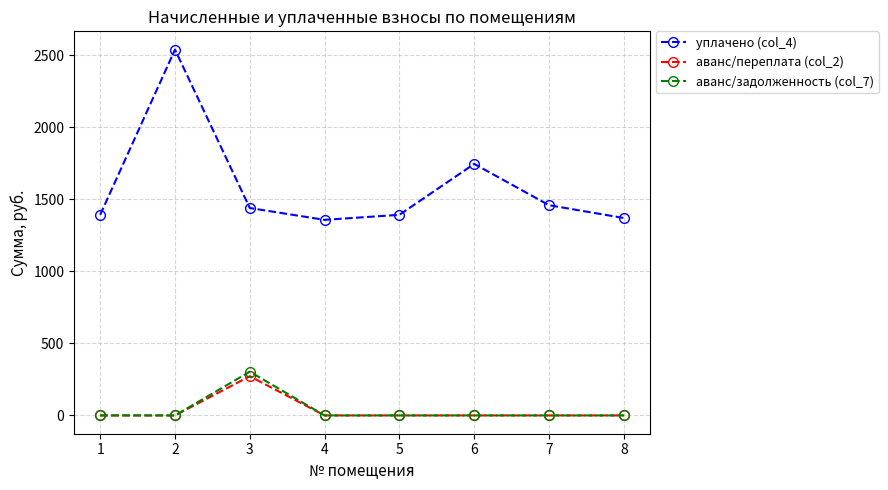

Is it true that уплачено (col_4) equals 2591.8 at 3?

False